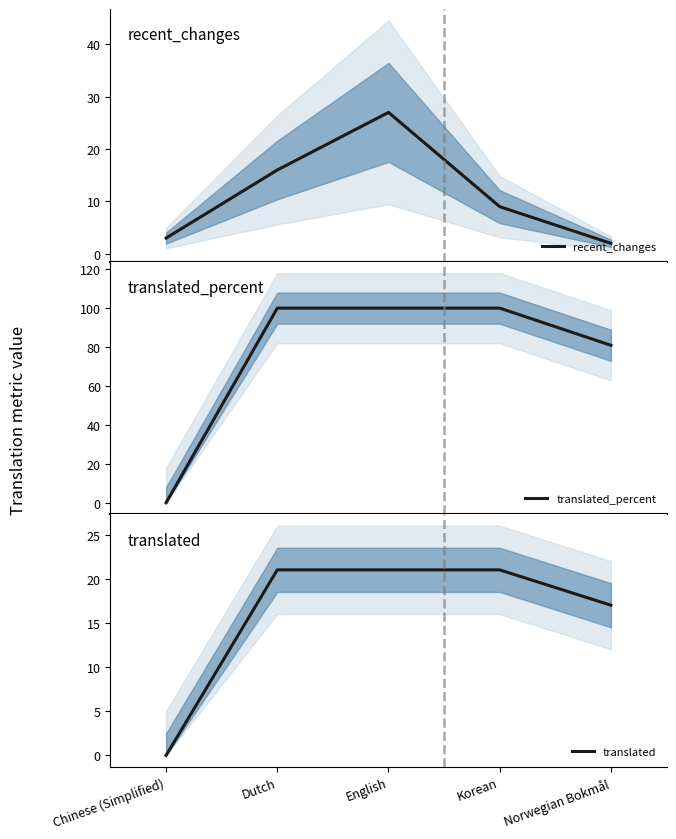

Does the chart have visible grid lines?

No